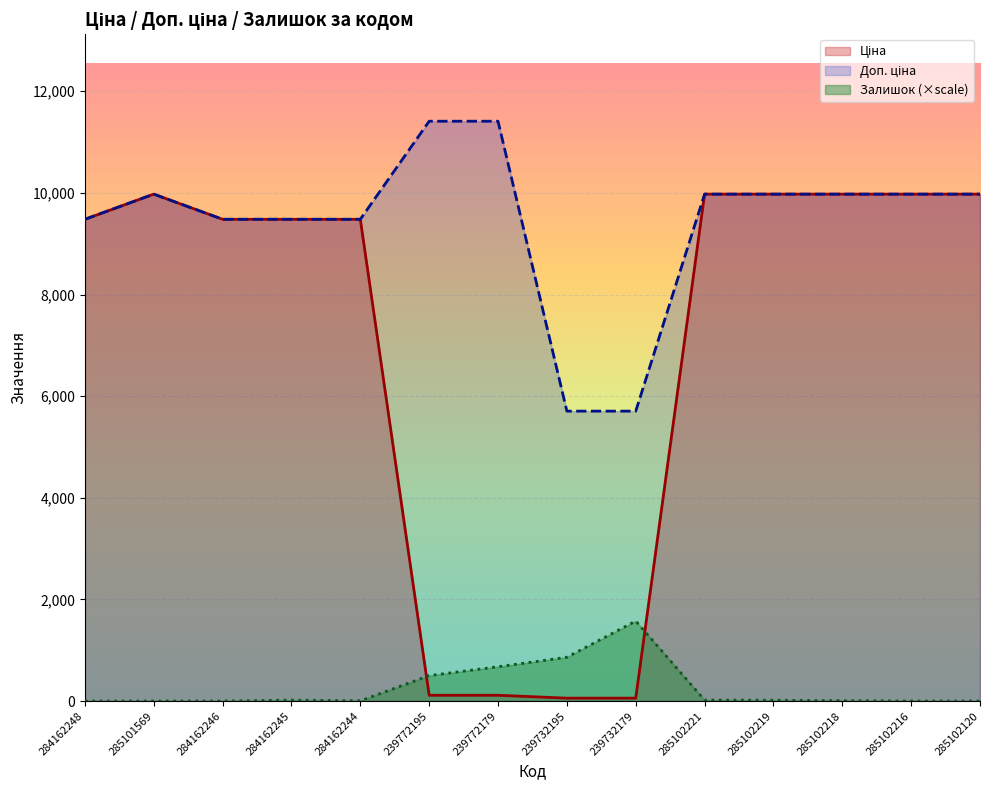

How many values in the Доп. ціна series are below 9974?

6